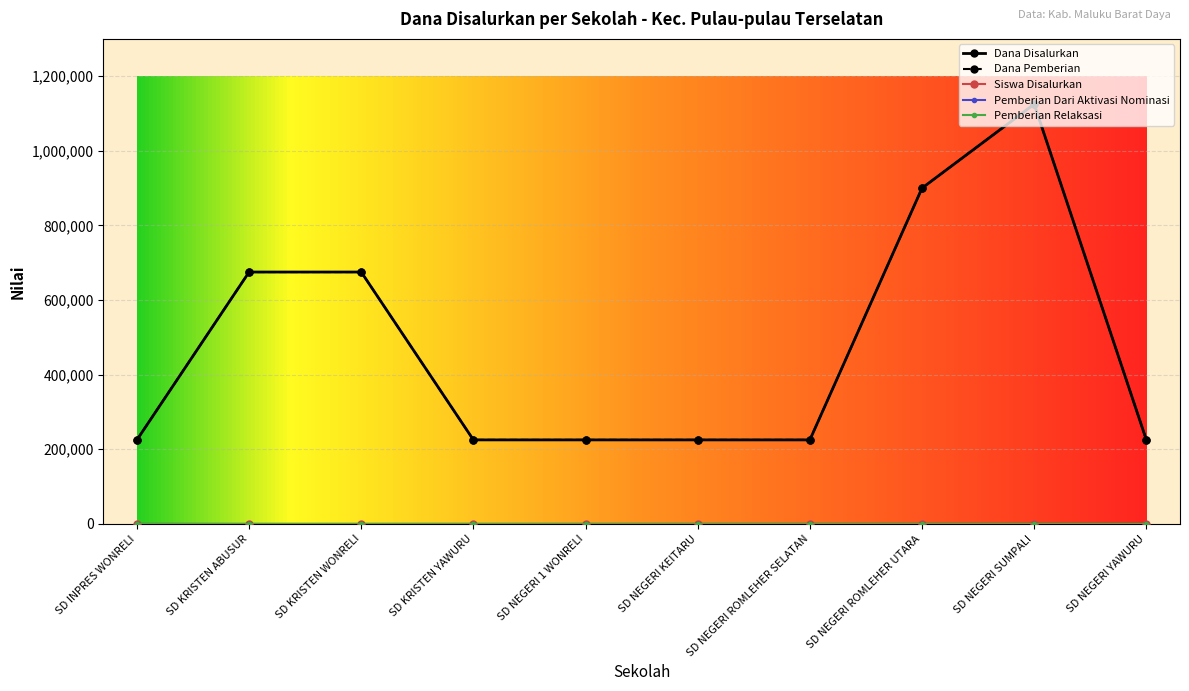

What is the difference between the Dana Disalurkan values at SD KRISTEN ABUSUR and SD NEGERI YAWURU?

450000